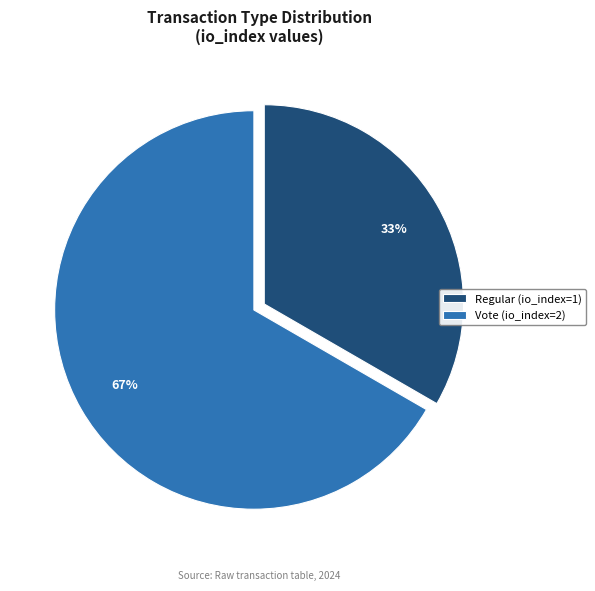

To the nearest percent, what is the average slice percentage?

50%